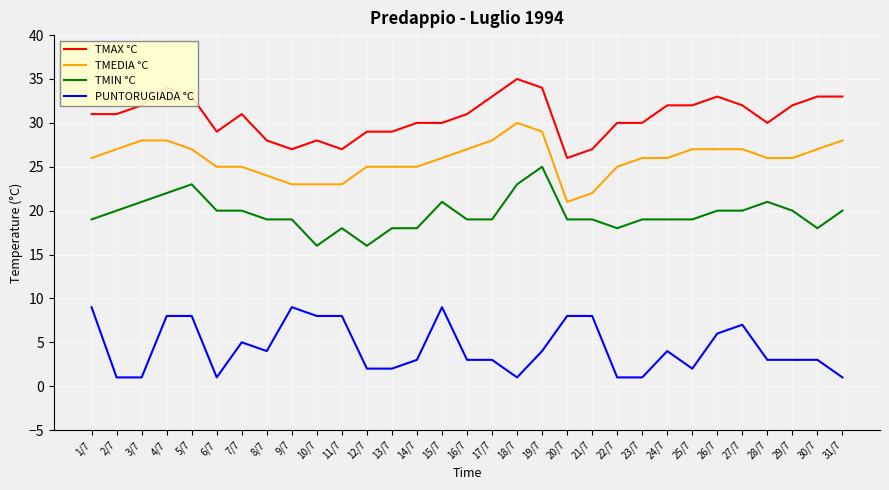

True or false: TMEDIA °C and TMAX °C cross at least once.

False